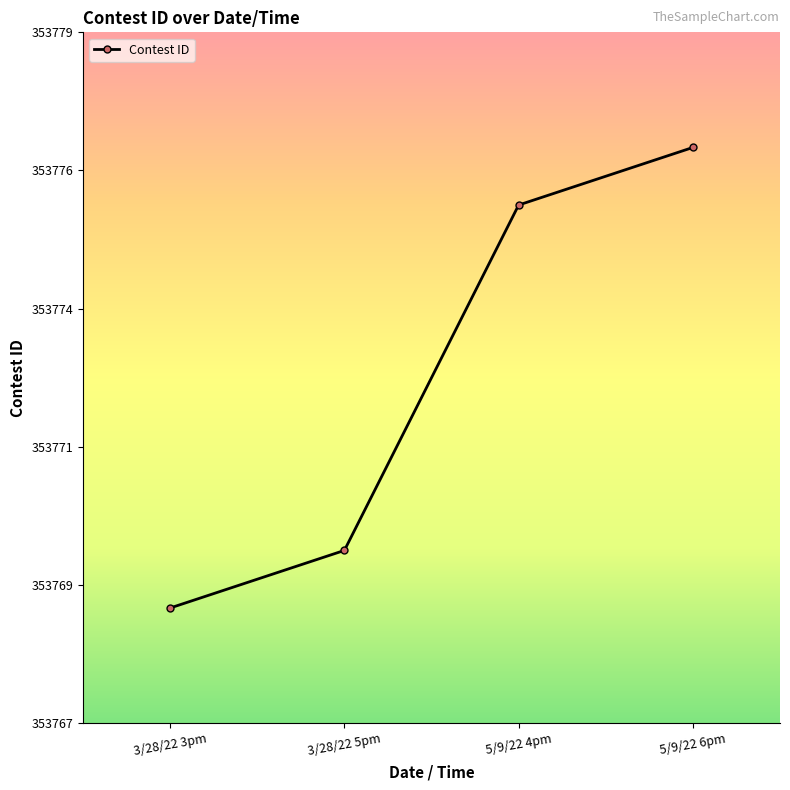

Does the chart have visible grid lines?

No